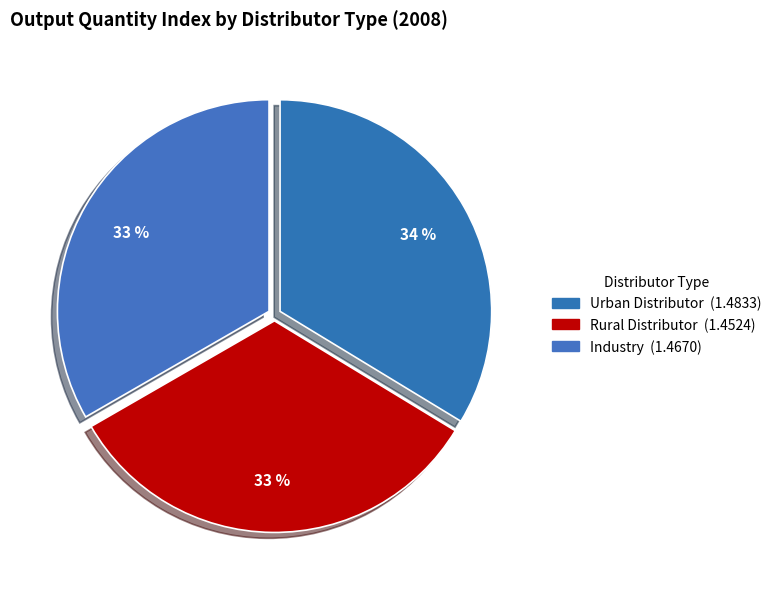

The Urban Distributor slice represents 34% of the pie. True or false?

True